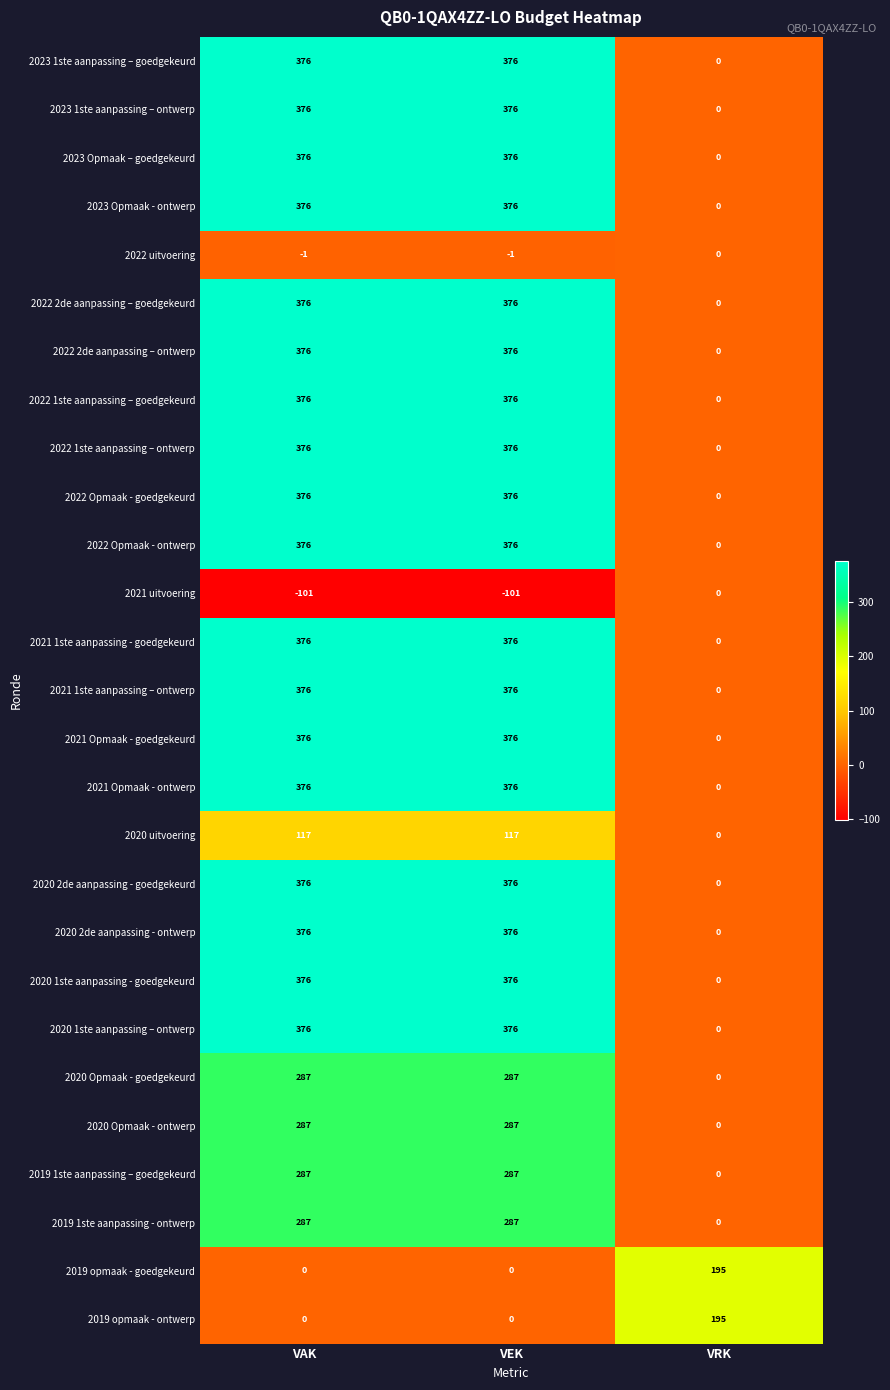

What is the total value across all series at VEK?

7931